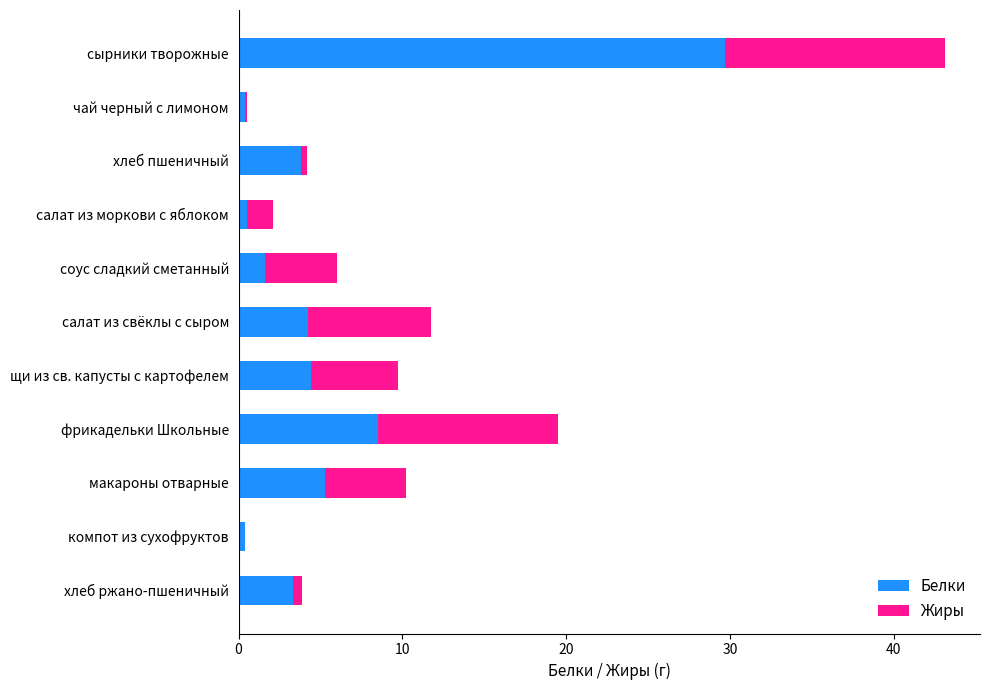

At which label does Белки reach its peak?

сырники творожные